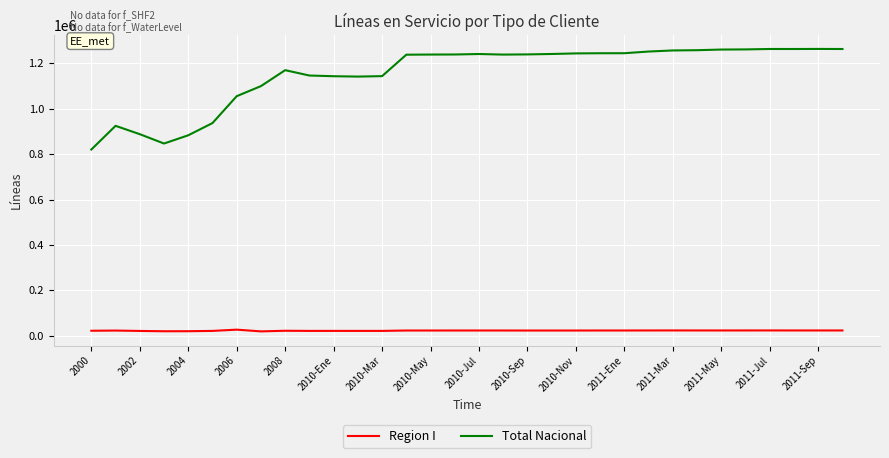

How many lines are shown in the chart?

2